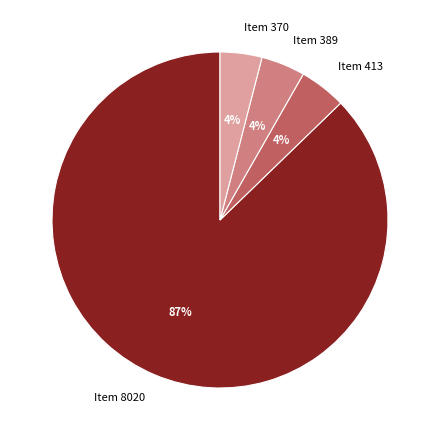

To the nearest percent, what is the average slice percentage?

25%